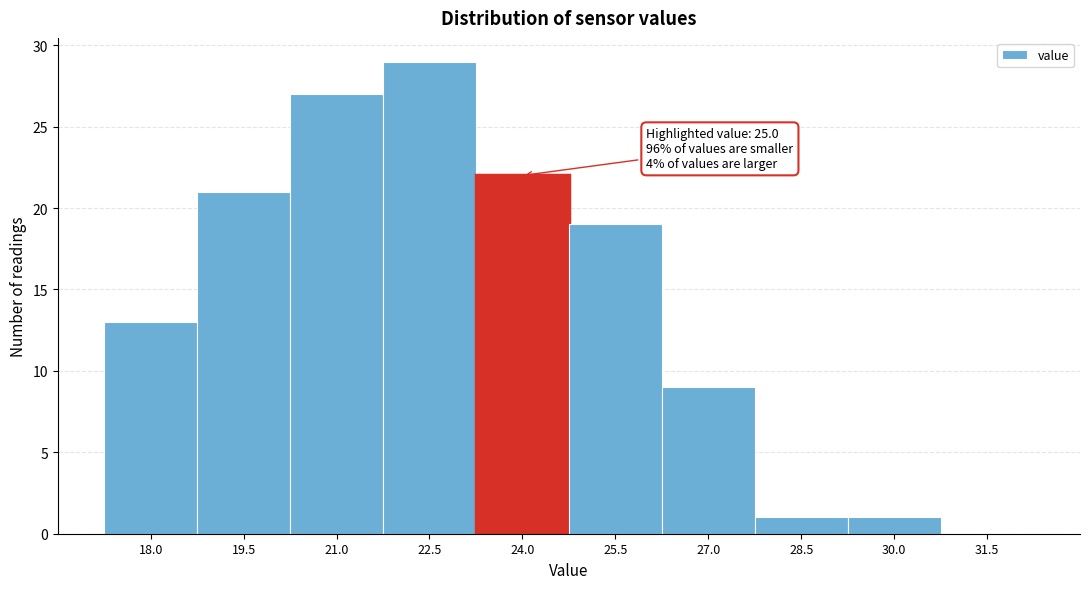

Reading right to left, transcribe all the data shown in this chart.

31.5=0	30.0=1	28.5=1	27.0=9	25.5=19	24.0=22	22.5=29	21.0=27	19.5=21	18.0=13